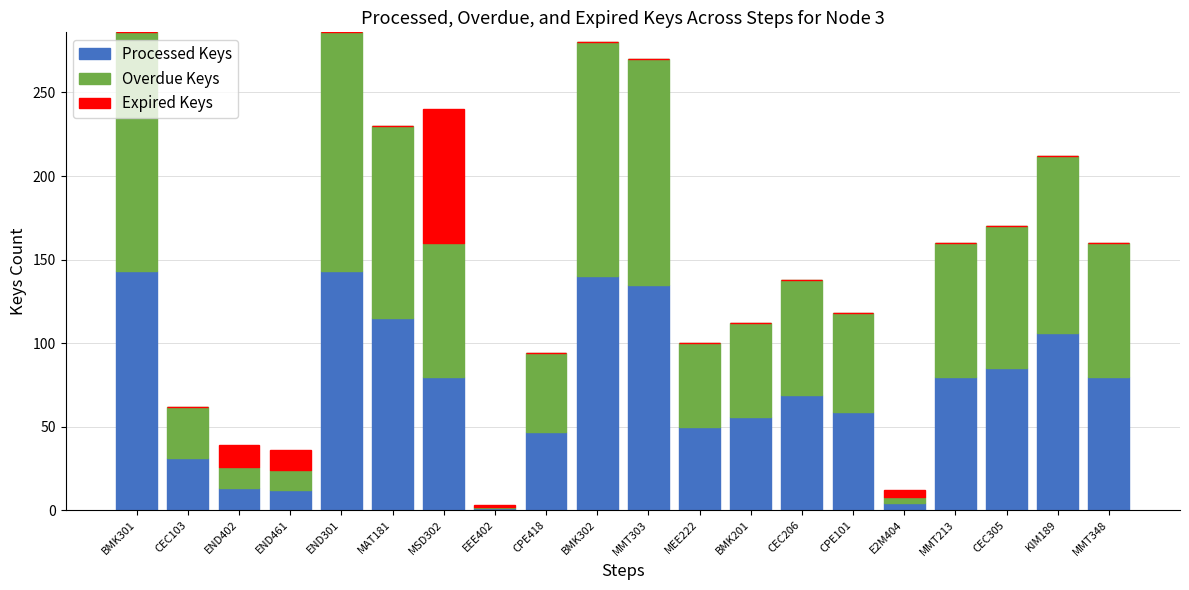

What is the highest value of the Processed Keys series?

143